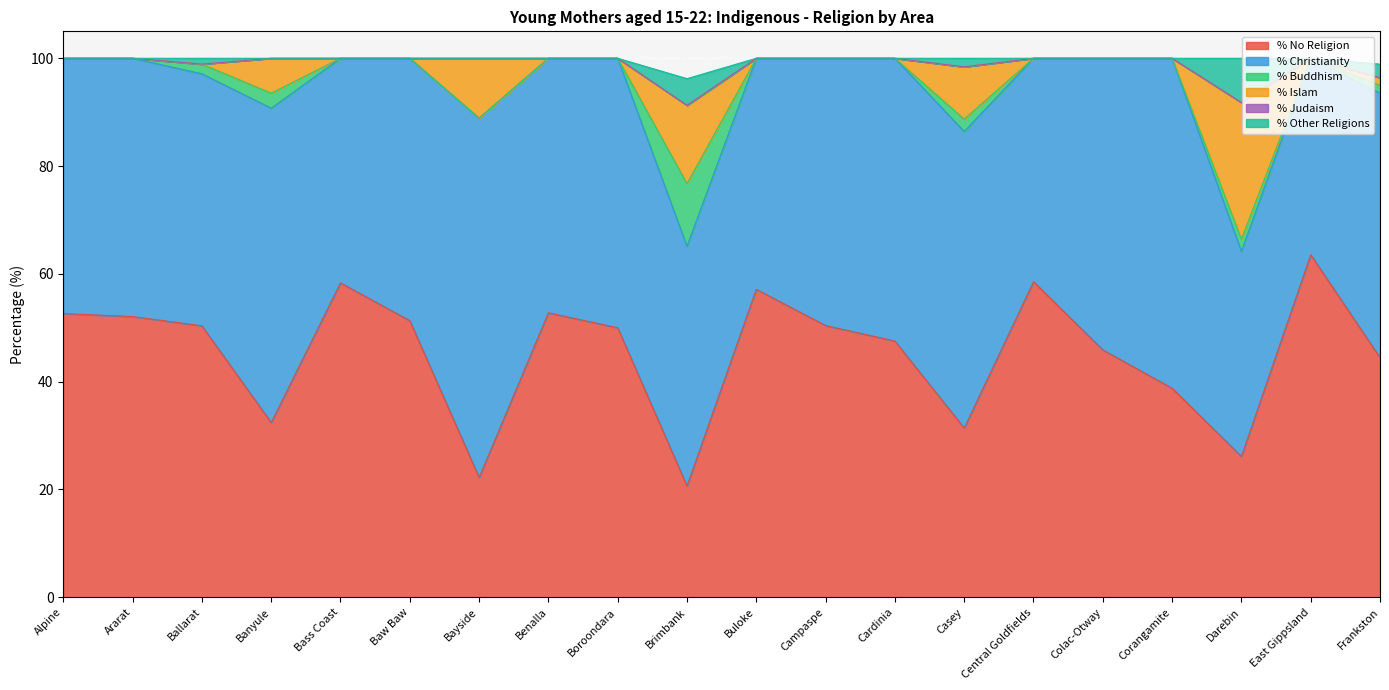

Reading left to right, list all the values displayed in this chart.

% No Religion: Alpine=52.6	Ararat=52.1	Ballarat=50.4	Banyule=32.4	Bass Coast=58.3	Baw Baw=51.3	Bayside=22.2	Benalla=52.8	Boroondara=50.0	Brimbank=20.6	Buloke=57.1	Campaspe=50.4	Cardinia=47.5	Casey=31.4	Central Goldfields=58.5	Colac-Otway=45.9	Corangamite=38.8	Darebin=26.1	East Gippsland=63.5	Frankston=44.4
% Christianity: Alpine=47.4	Ararat=47.9	Ballarat=46.8	Banyule=58.3	Bass Coast=41.7	Baw Baw=48.7	Bayside=66.7	Benalla=47.2	Boroondara=50.0	Brimbank=44.5	Buloke=42.9	Campaspe=49.6	Cardinia=52.5	Casey=55.0	Central Goldfields=41.5	Colac-Otway=54.1	Corangamite=61.2	Darebin=38.1	East Gippsland=36.5	Frankston=49.1
% Buddhism: Alpine=0.0	Ararat=0.0	Ballarat=1.8	Banyule=2.8	Bass Coast=0.0	Baw Baw=0.0	Bayside=0.0	Benalla=0.0	Boroondara=0.0	Brimbank=11.6	Buloke=0.0	Campaspe=0.0	Cardinia=0.0	Casey=2.3	Central Goldfields=0.0	Colac-Otway=0.0	Corangamite=0.0	Darebin=2.2	East Gippsland=0.0	Frankston=1.4
% Islam: Alpine=0.0	Ararat=0.0	Ballarat=0.0	Banyule=6.5	Bass Coast=0.0	Baw Baw=0.0	Bayside=11.1	Benalla=0.0	Boroondara=0.0	Brimbank=14.5	Buloke=0.0	Campaspe=0.0	Cardinia=0.0	Casey=9.7	Central Goldfields=0.0	Colac-Otway=0.0	Corangamite=0.0	Darebin=25.4	East Gippsland=0.0	Frankston=1.4
% Judaism: Alpine=0.0	Ararat=0.0	Ballarat=0.0	Banyule=0.0	Bass Coast=0.0	Baw Baw=0.0	Bayside=0.0	Benalla=0.0	Boroondara=0.0	Brimbank=0.0	Buloke=0.0	Campaspe=0.0	Cardinia=0.0	Casey=0.0	Central Goldfields=0.0	Colac-Otway=0.0	Corangamite=0.0	Darebin=0.0	East Gippsland=0.0	Frankston=0.0
% Other Religions: Alpine=0.0	Ararat=0.0	Ballarat=1.1	Banyule=0.0	Bass Coast=0.0	Baw Baw=0.0	Bayside=0.0	Benalla=0.0	Boroondara=0.0	Brimbank=4.9	Buloke=0.0	Campaspe=0.0	Cardinia=0.0	Casey=1.6	Central Goldfields=0.0	Colac-Otway=0.0	Corangamite=0.0	Darebin=8.2	East Gippsland=0.0	Frankston=2.5